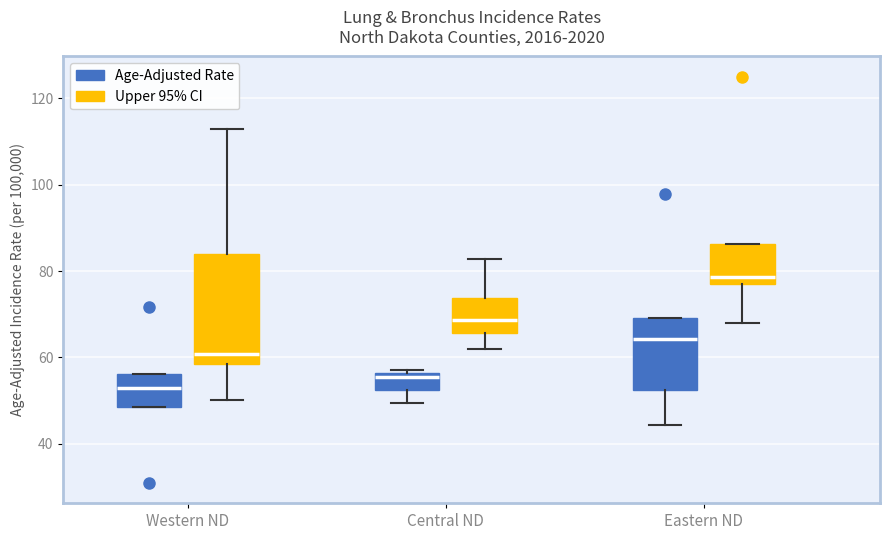

Which box is the tallest, from its lower edge to its upper edge?

Western ND (Upper 95% CI)